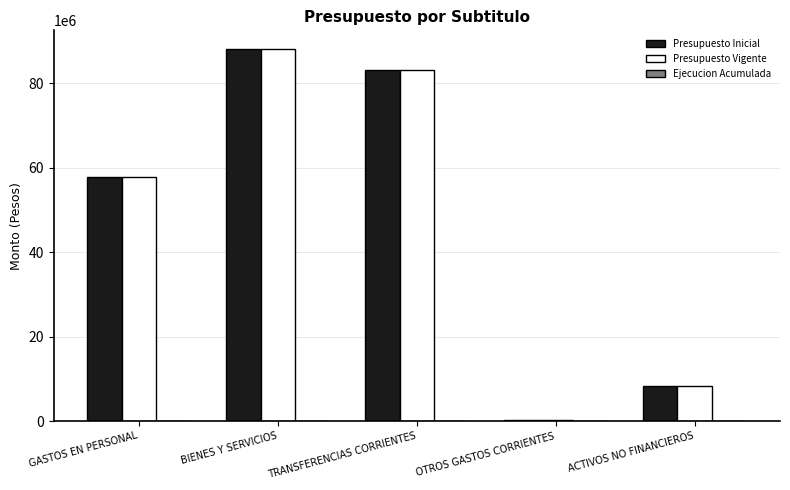

Rank the categories by Presupuesto Inicial value from highest to lowest.

BIENES Y SERVICIOS, TRANSFERENCIAS CORRIENTES, GASTOS EN PERSONAL, ACTIVOS NO FINANCIEROS, OTROS GASTOS CORRIENTES